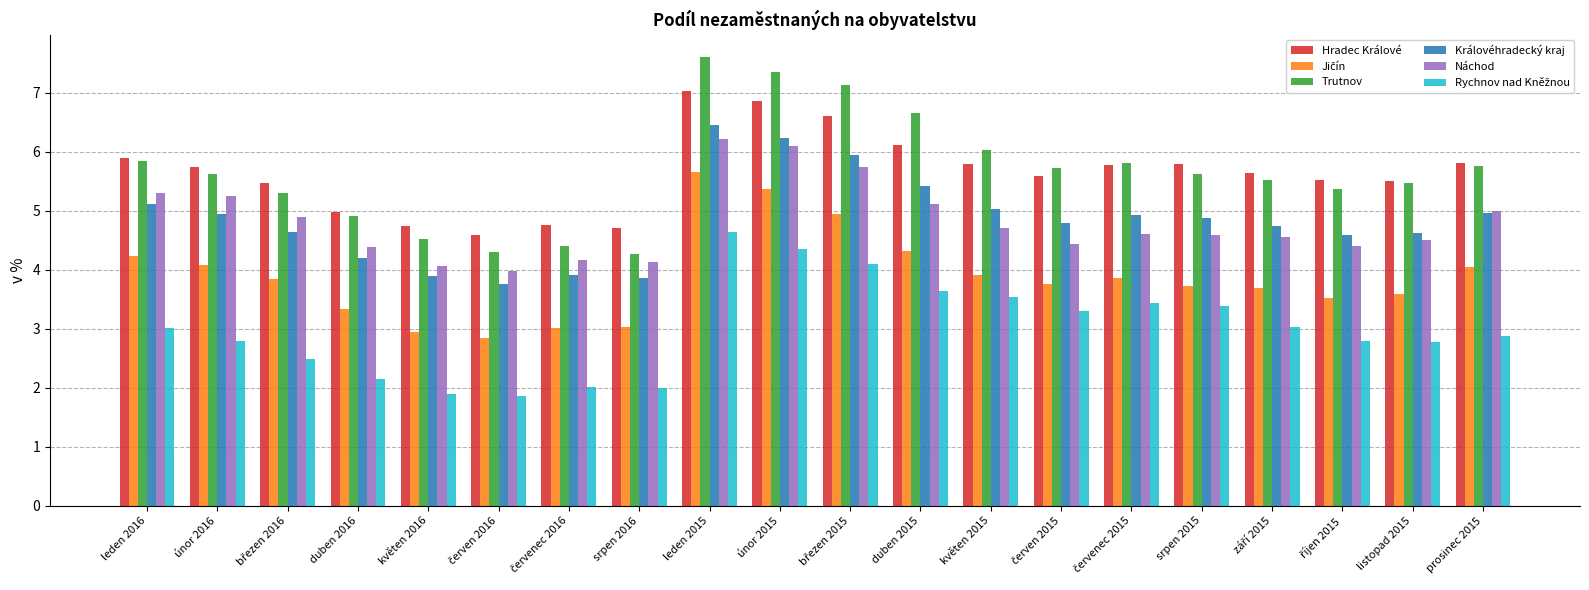

How many data points in Trutnov are above 5?

15